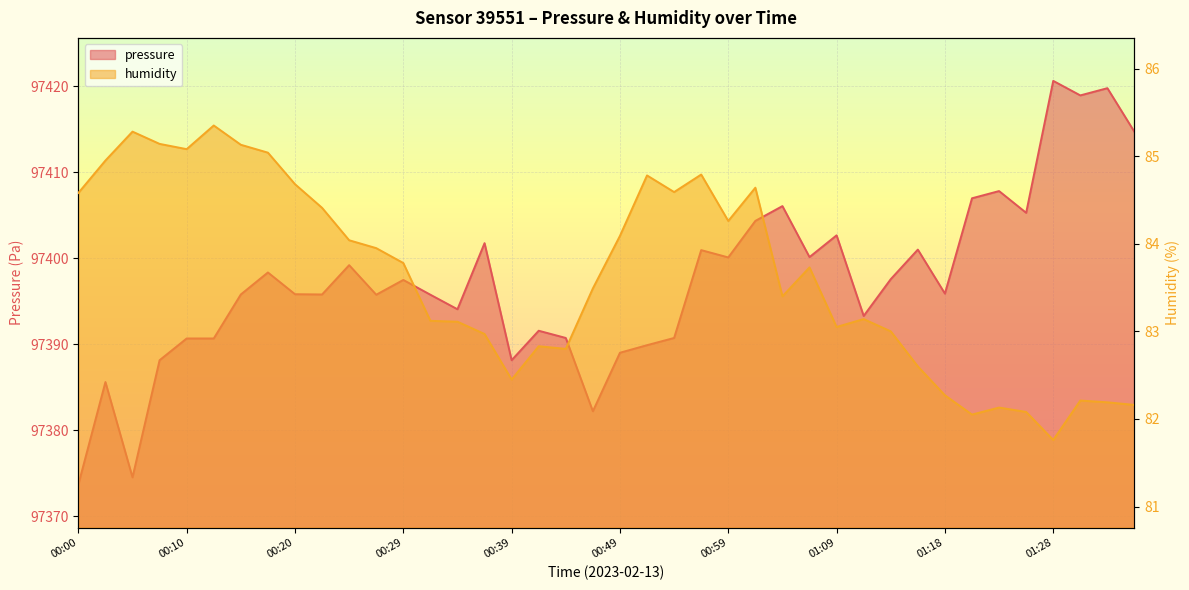

True or false: humidity has a value of 19.9 at 00:54.

False